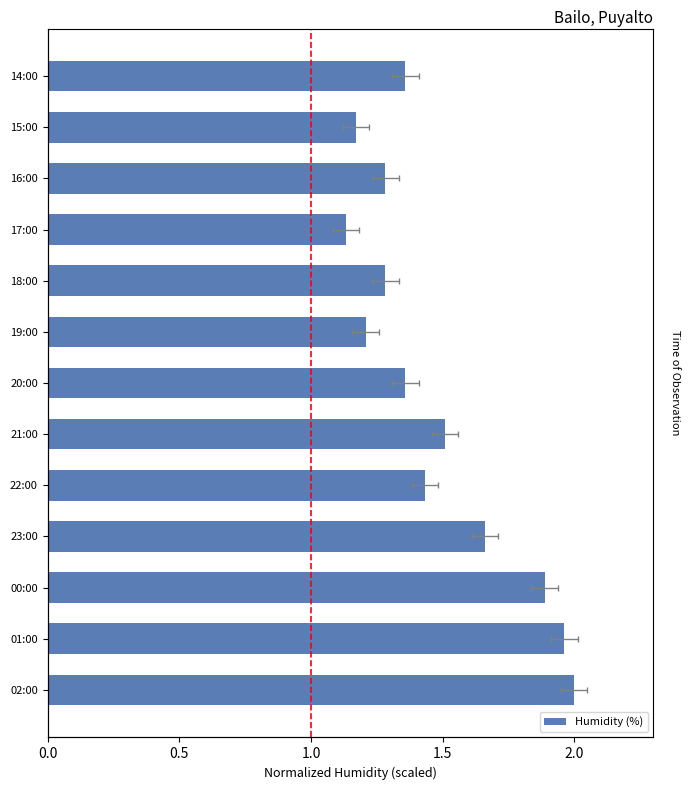

Reading left to right, what are all the values shown in this chart?

2.0	2.0	1.9	1.7	1.4	1.5	1.4	1.2	1.3	1.1	1.3	1.2	1.4